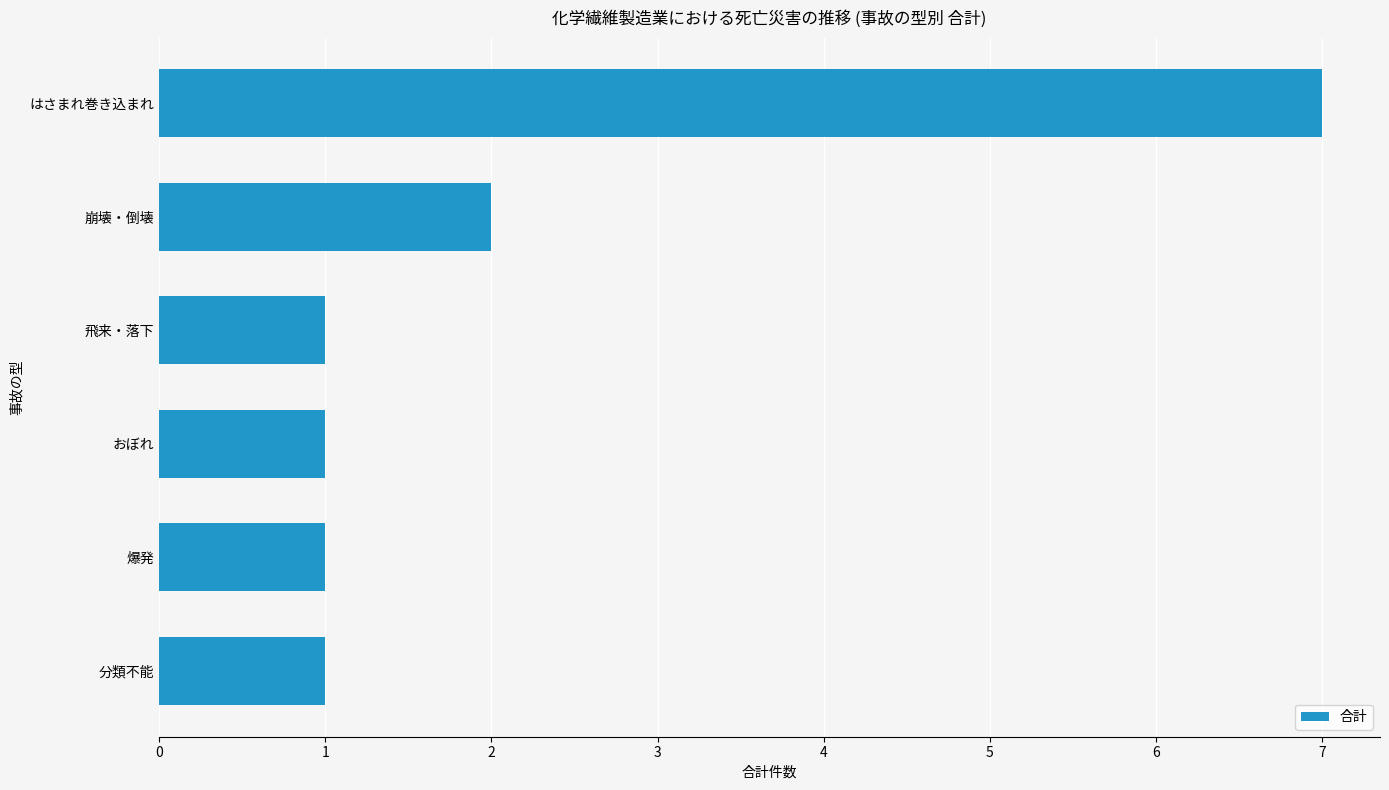

How many series are shown in this chart?

1